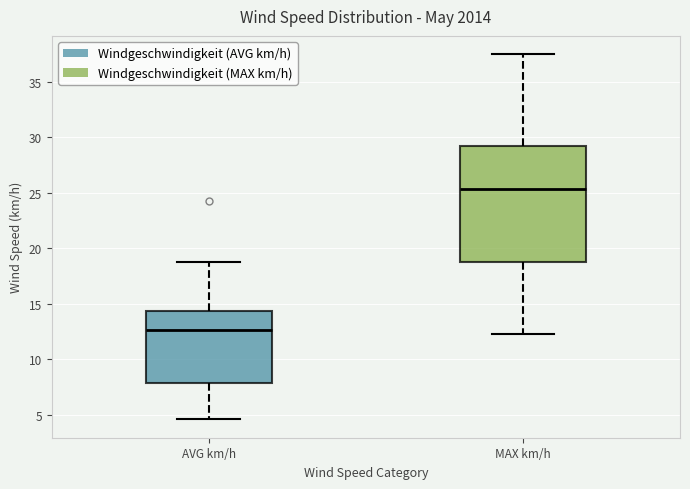

Which box is the tallest, from its lower edge to its upper edge?

MAX km/h